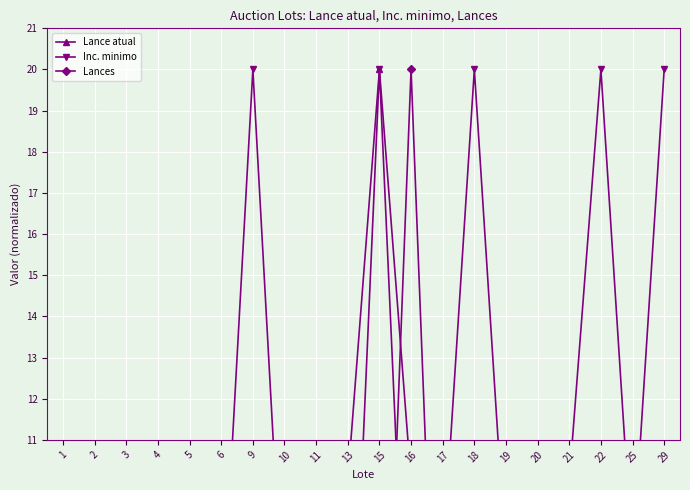

Rank the series by their maximum value, from lowest to highest.

Lance atual, Inc. minimo, Lances